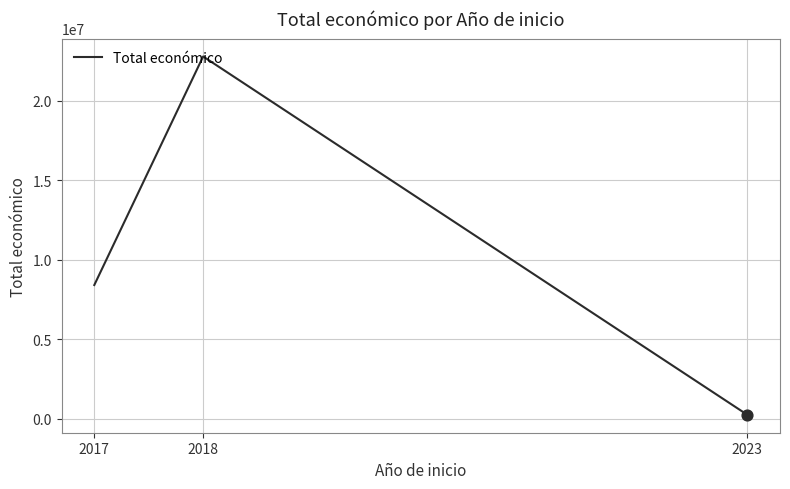

Approximately how many times larger is the value at 2017 compared to 2018?

0.4